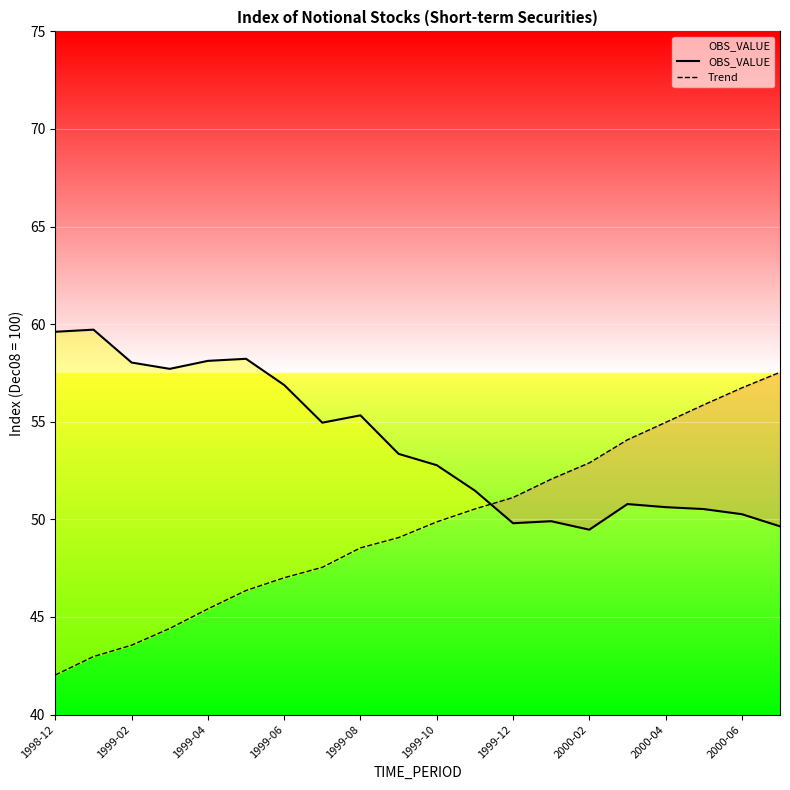

How many times do Trend and OBS_VALUE cross each other?

1